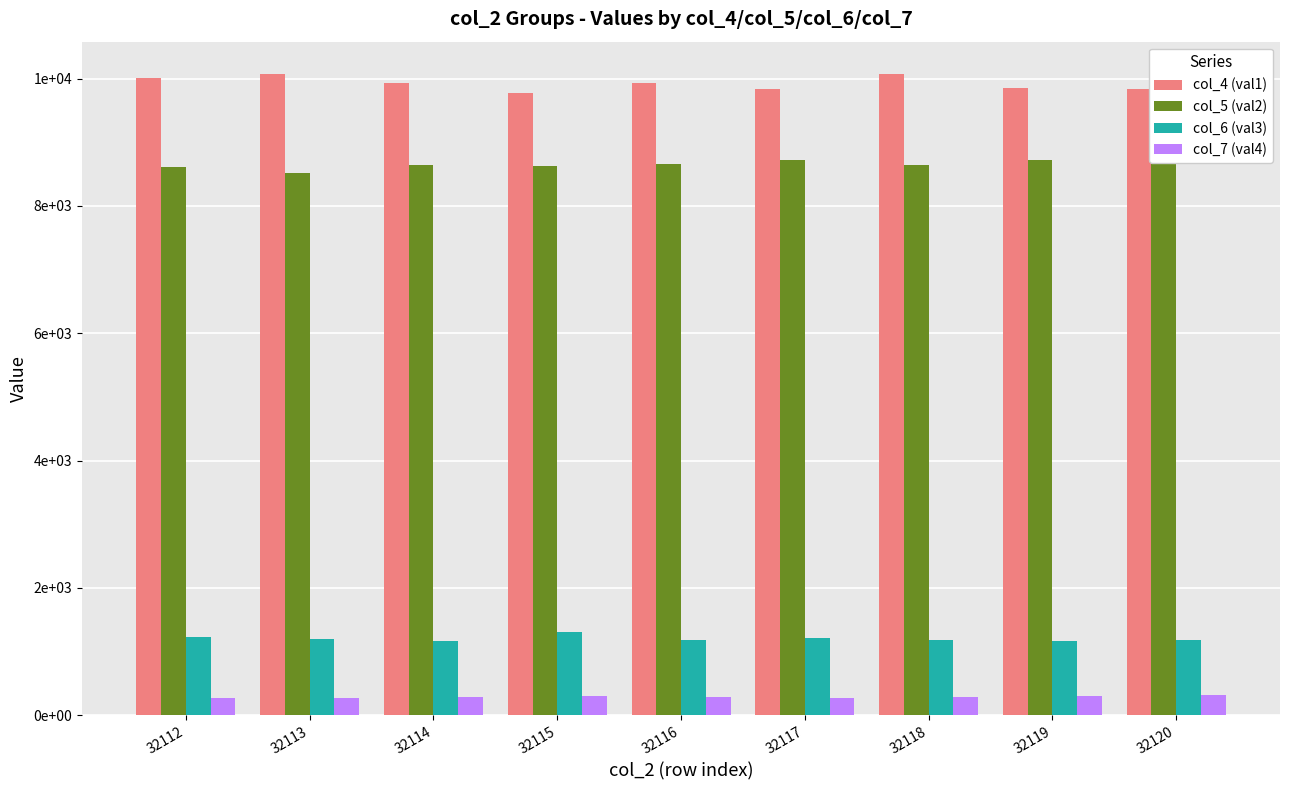

Reading left to right, what are all the values shown in this chart?

col_4 (val1): 10006	10077	9933	9781	9928	9830	10070	9853	9837
col_5 (val2): 8616	8511	8646	8634	8653	8718	8636	8720	8764
col_6 (val3): 1231	1199	1169	1298	1174	1208	1183	1171	1178
col_7 (val4): 269	270	288	293	288	269	279	305	310